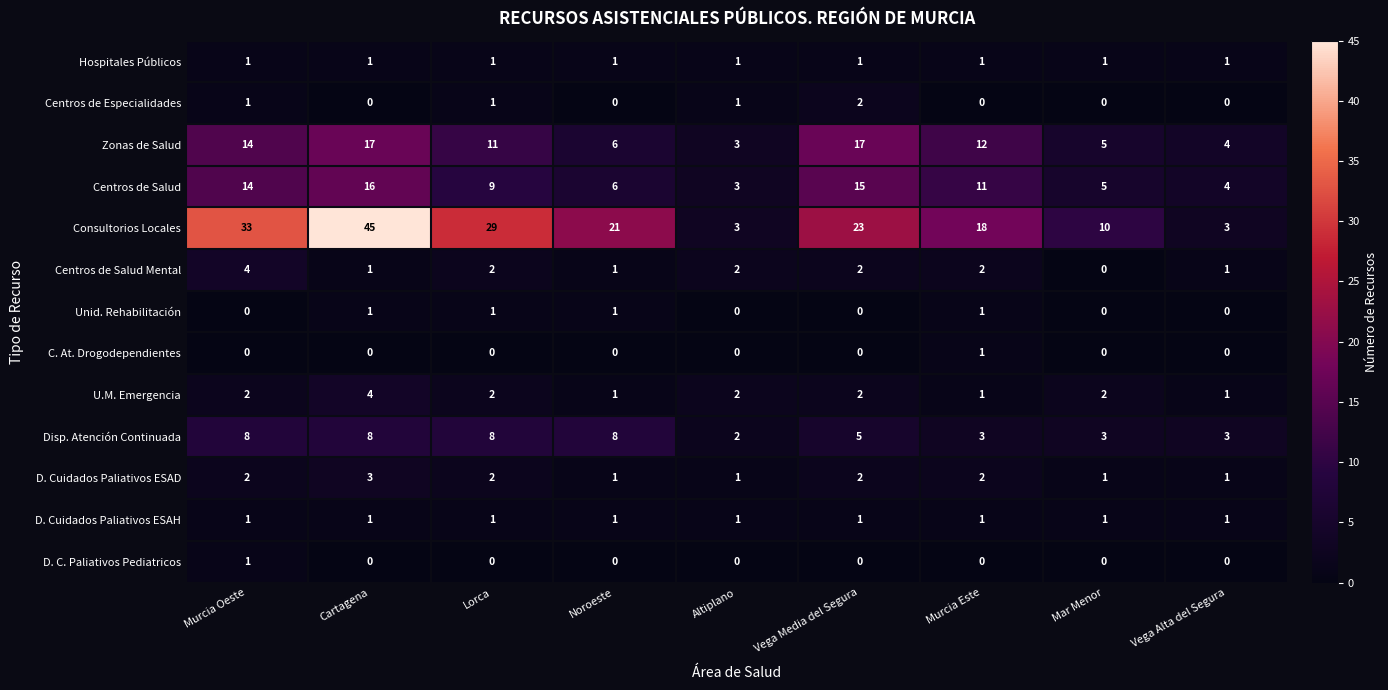

What is the difference between the second highest and second lowest values in the Centros de Salud series?

11